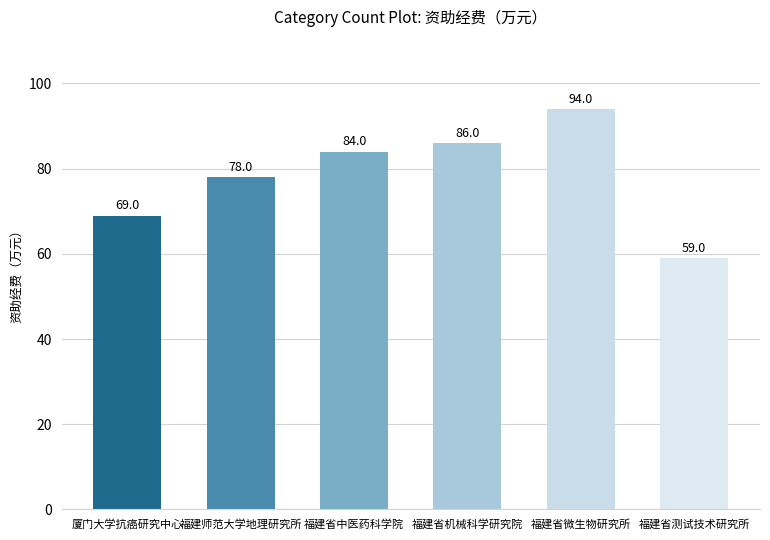

Read the value at 厦门大学抗癌研究中心, to the nearest 10.

70